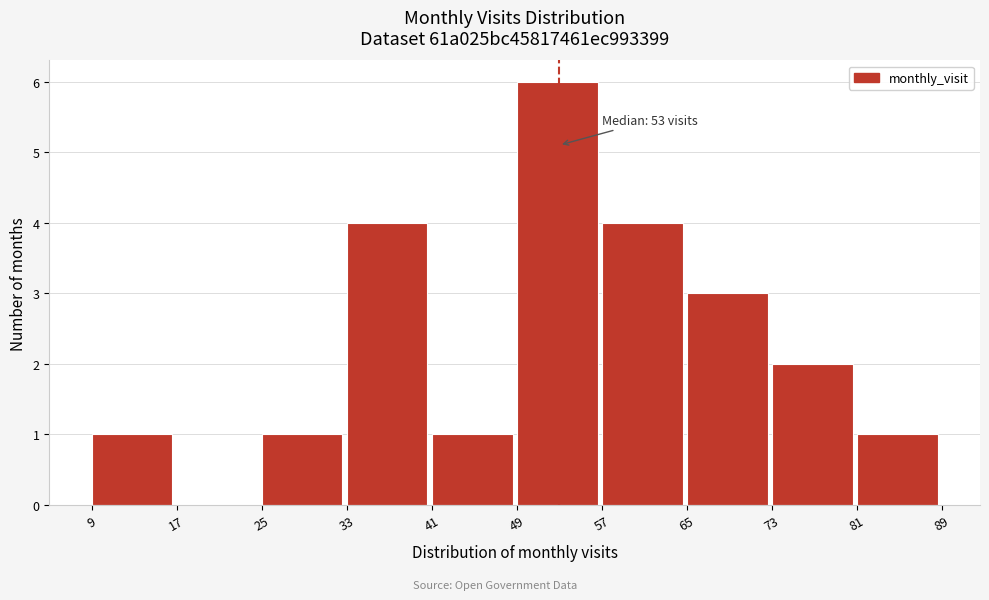

Over which range of the x-axis is the bar tallest?

49 to 57